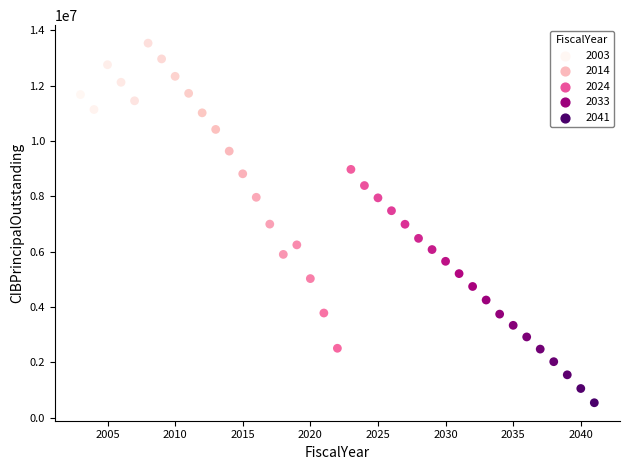

What is the range of X values (max minus min)?

38